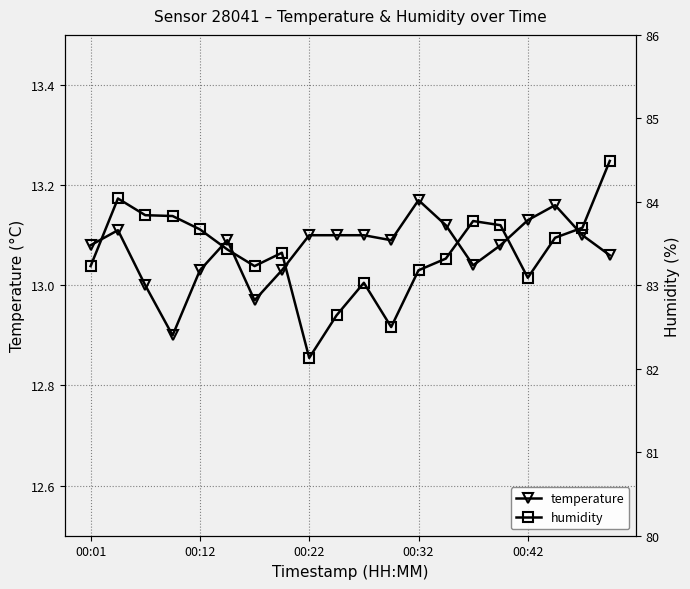

What is the value of the temperature point at the 19th from the left?

13.1